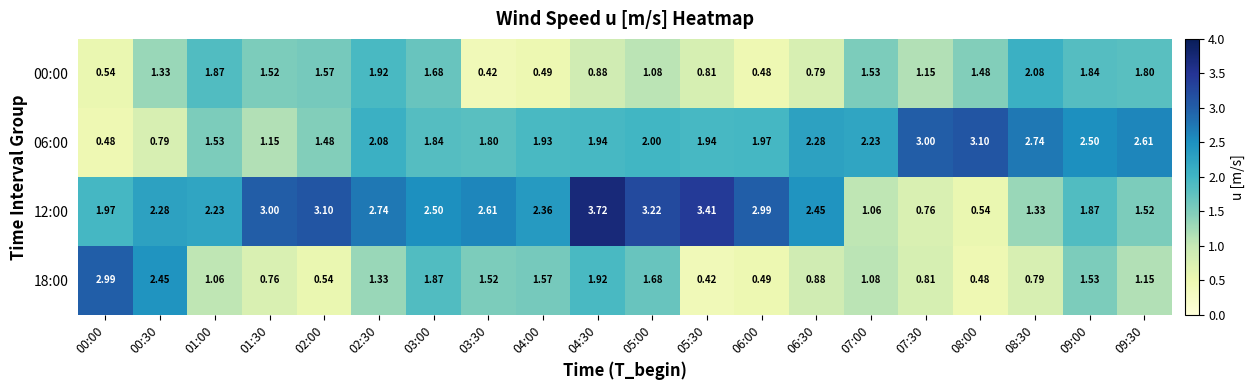

Is the value of 18:00 at 07:00 greater than the value of 00:00 at 01:00?

No